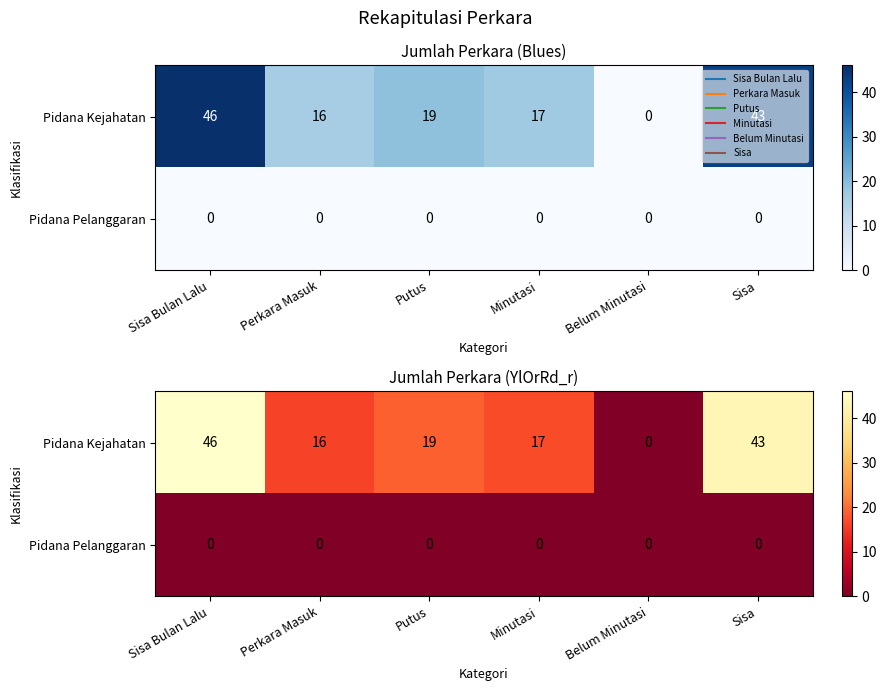

What is the difference between the Pidana Kejahatan values at Belum Minutasi and Sisa Bulan Lalu?

46